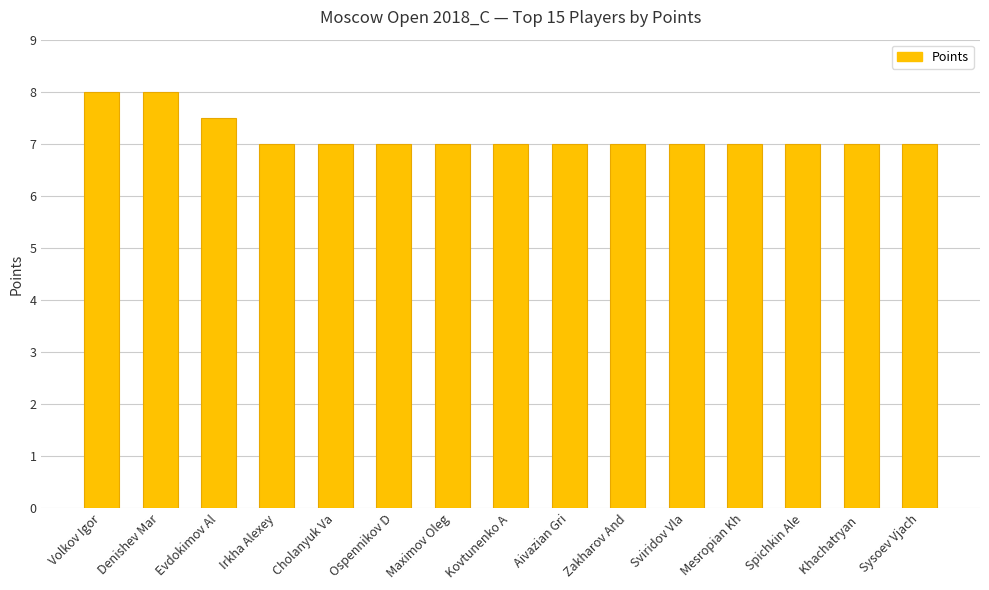

What is the label of the 3rd bar from the right?

Spichkin Ale